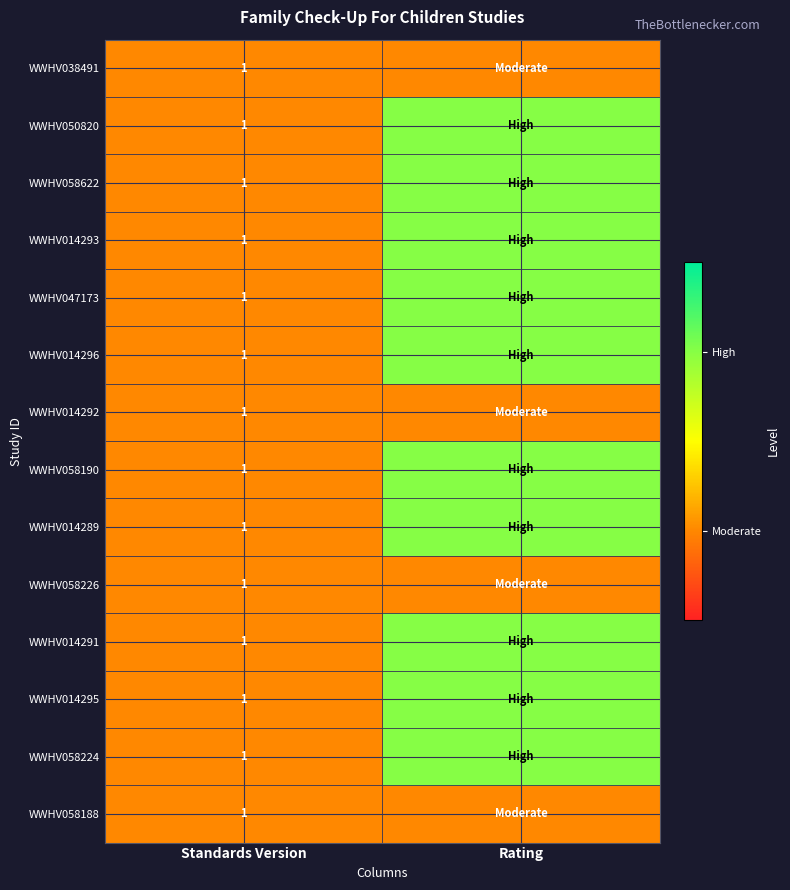

What is the total value across all series at Standards Version?

14